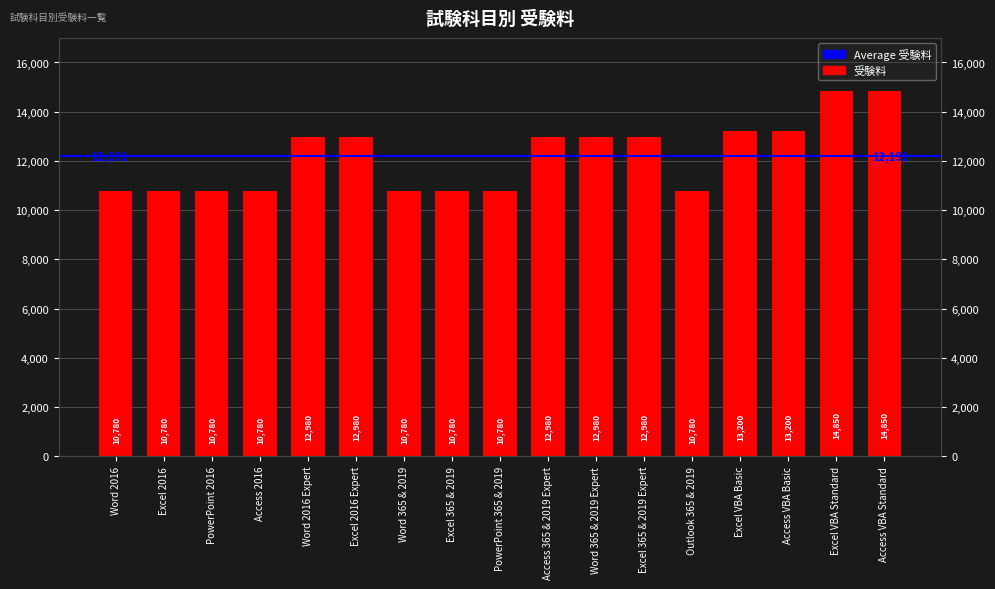

True or false: the data shows 21637 at Excel 2016 Expert.

False